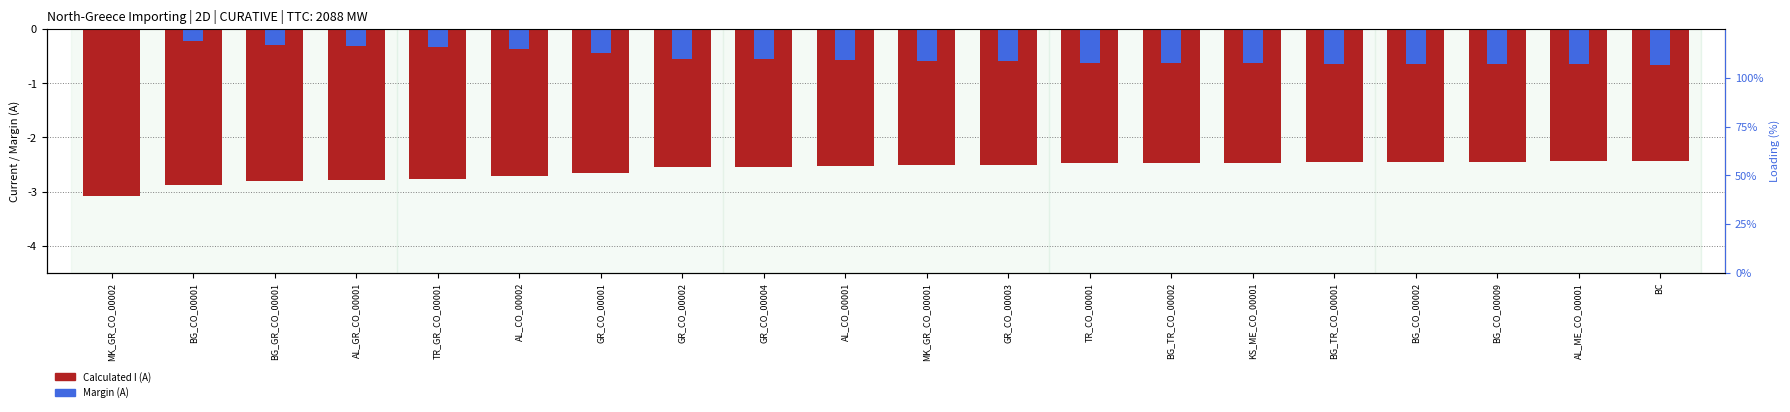

True or false: Calculated I (A) has a value of -3.8 at BG_TR_CO_00001.

False